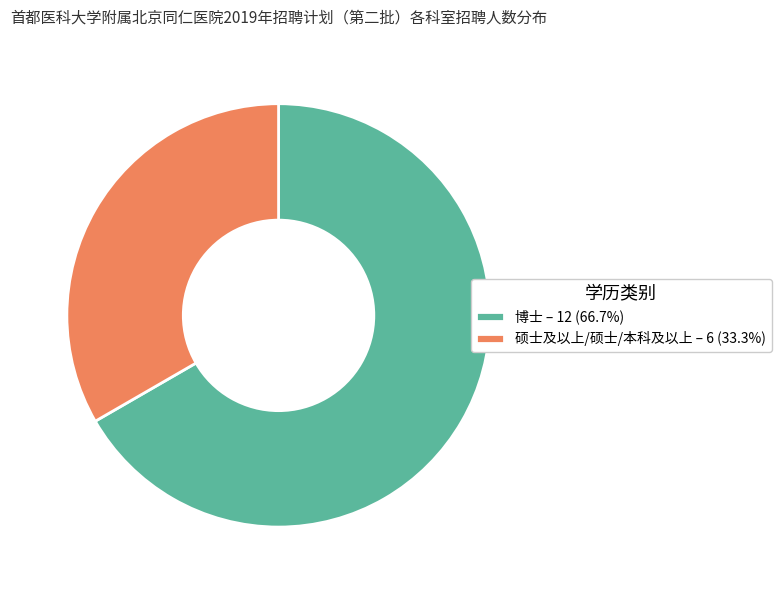

How many segments does this pie chart have?

2